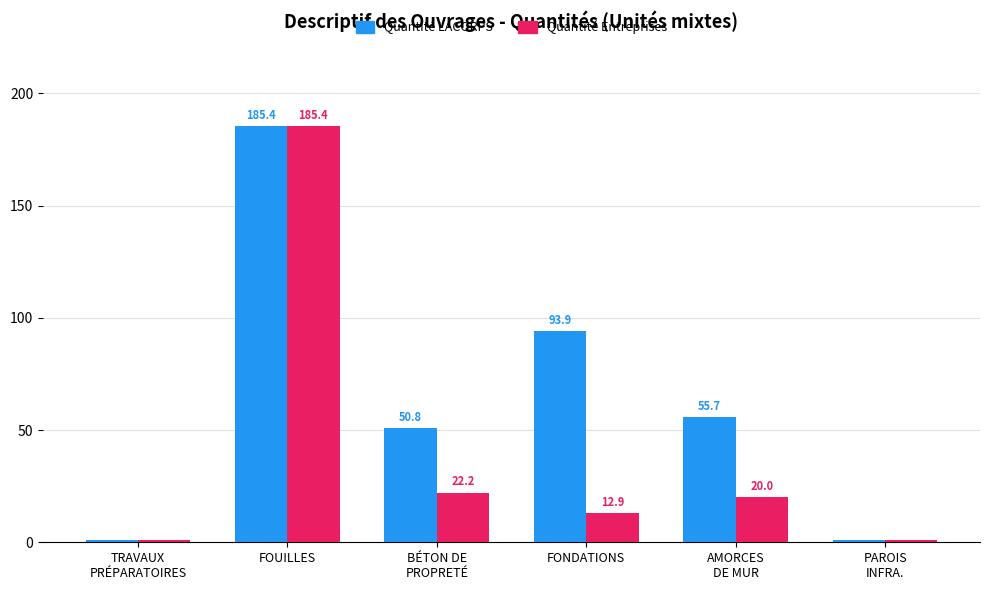

What is the smallest value displayed?

1.0